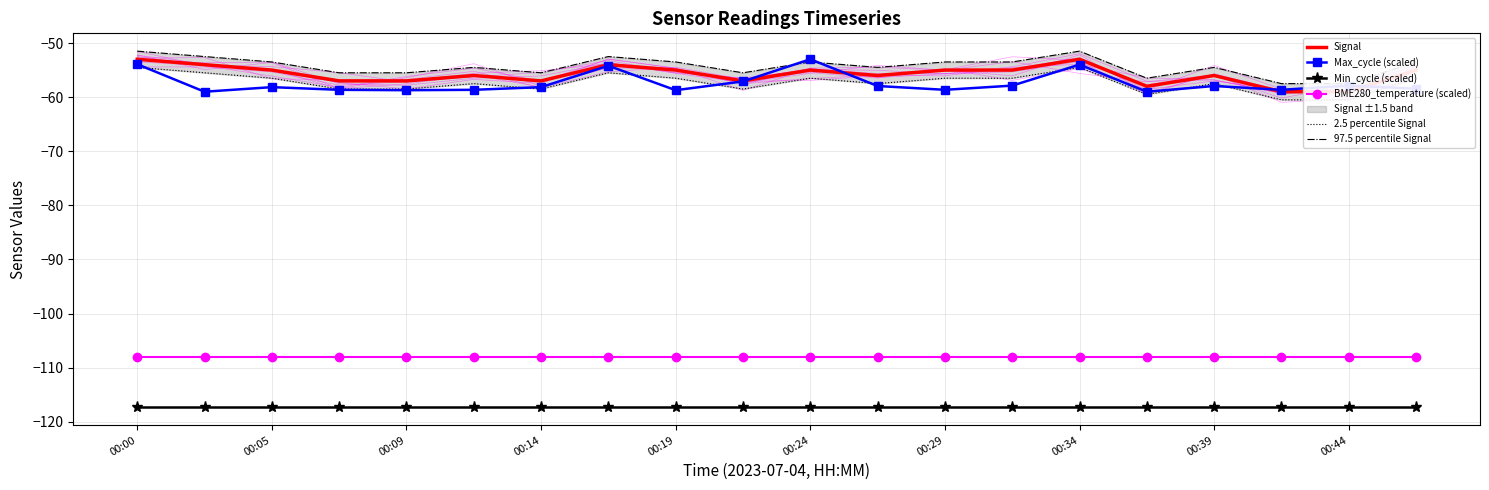

Is it true that BME280_temperature (scaled) equals -33.7 at 00:34?

False